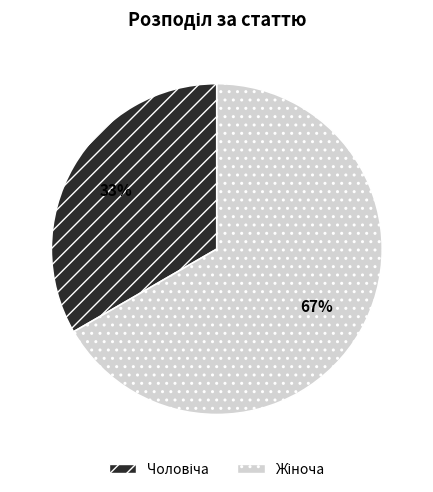

To the nearest percent, what is the average slice percentage?

50%